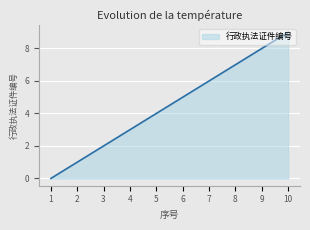

Which category has the highest value across all series?

10